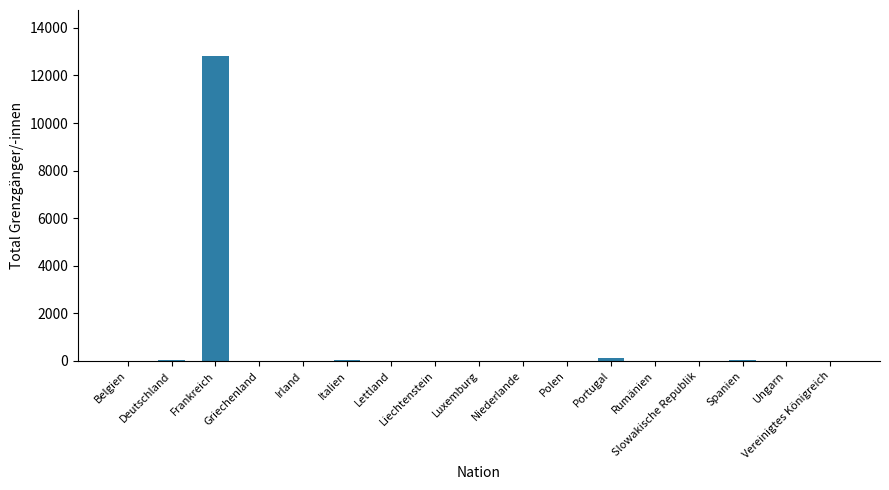

What is the maximum value shown in the chart?

12829